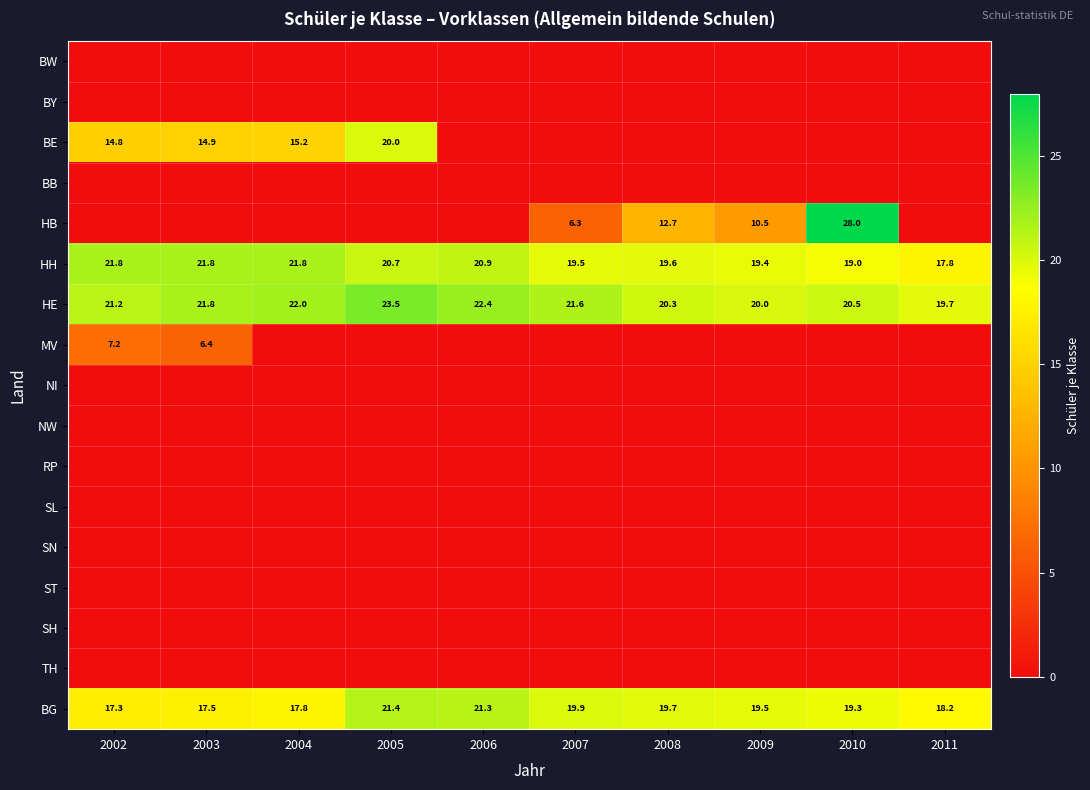

True or false: HB has a value of 47.5 at 2010.

False